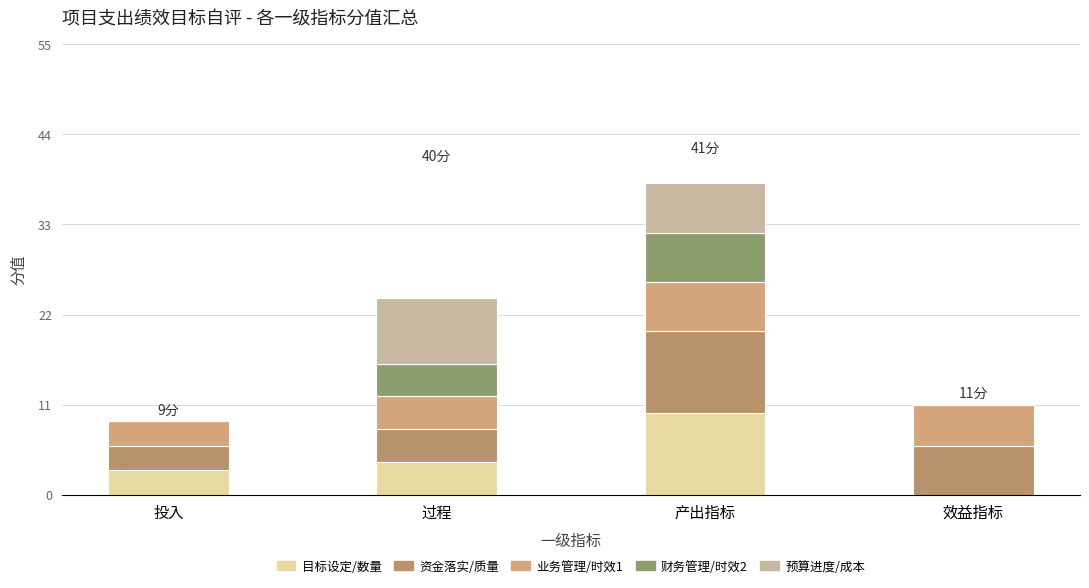

Are the bars horizontal?

No